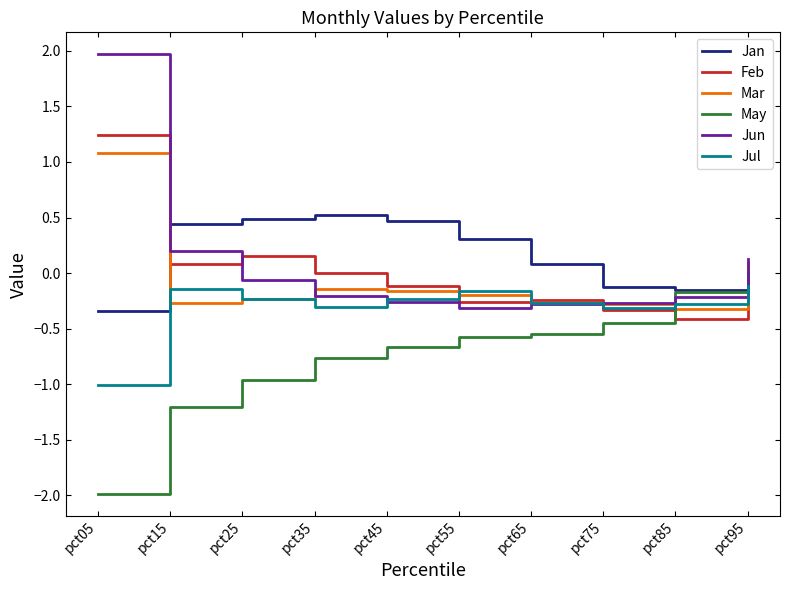

What is the sum of the May values at pct65 and pct55?

-1.1